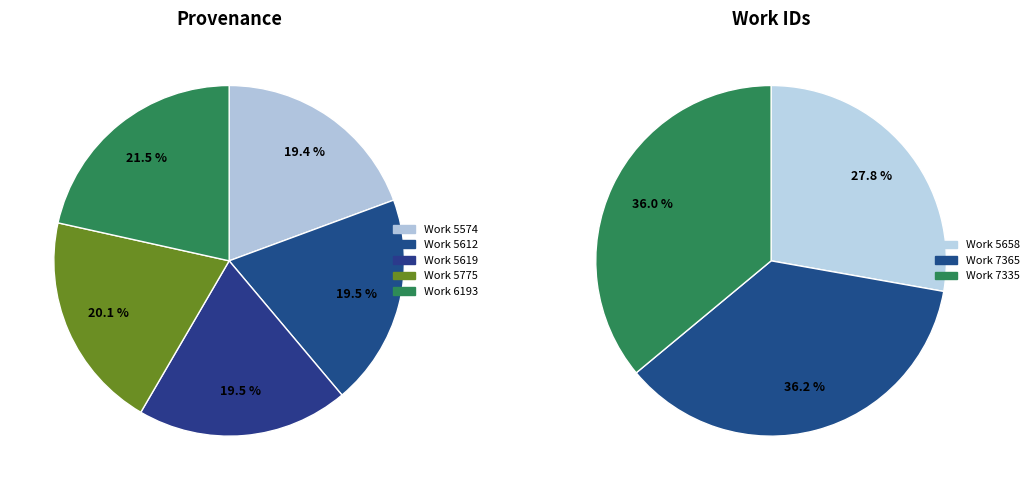

Combined, do Work 6193 and Work 5574 account for over 50%?

No